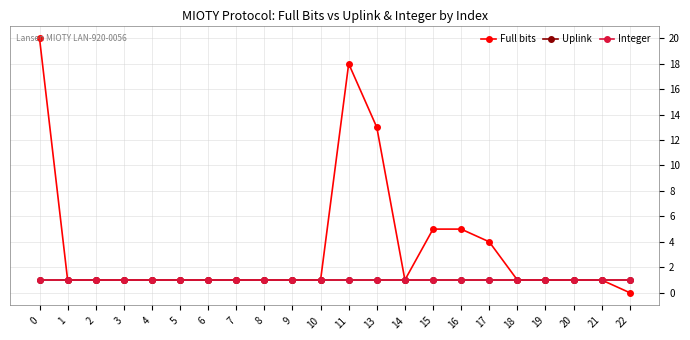

Rank the categories by Full bits value from lowest to highest.

22, 1, 2, 3, 4, 5, 6, 7, 8, 9, 10, 14, 18, 19, 20, 21, 17, 15, 16, 13, 11, 0